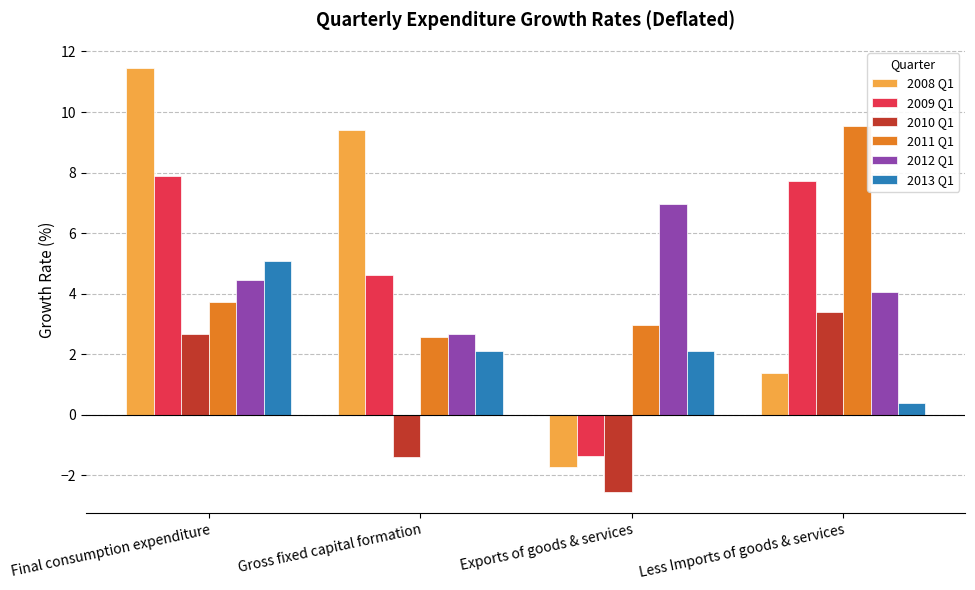

What is the difference between the 2008 Q1 values at Final consumption expenditure and Exports of goods & services?

13.2